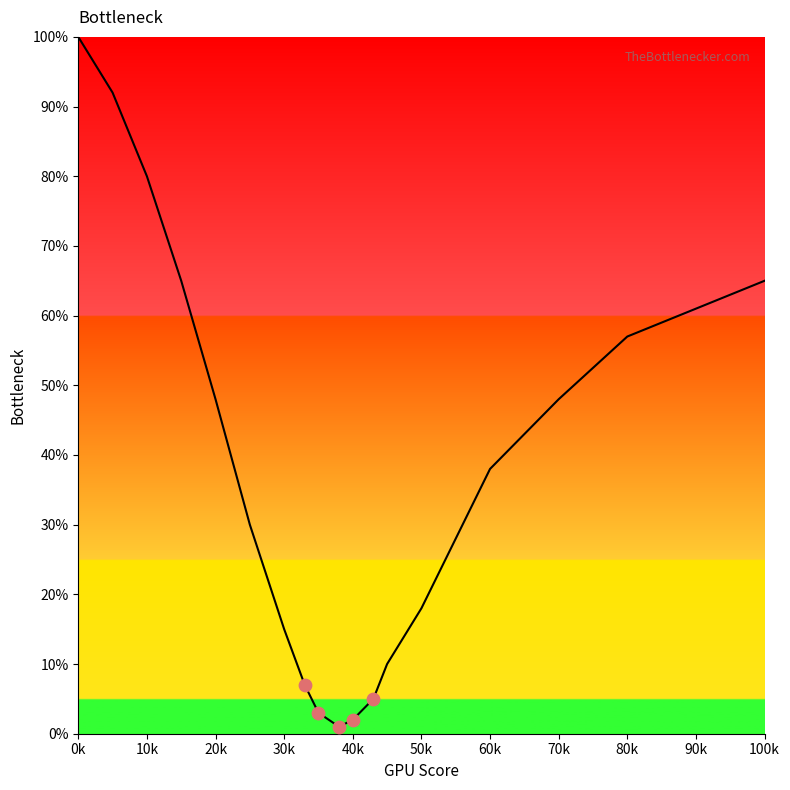

What is the greatest value displayed?

100